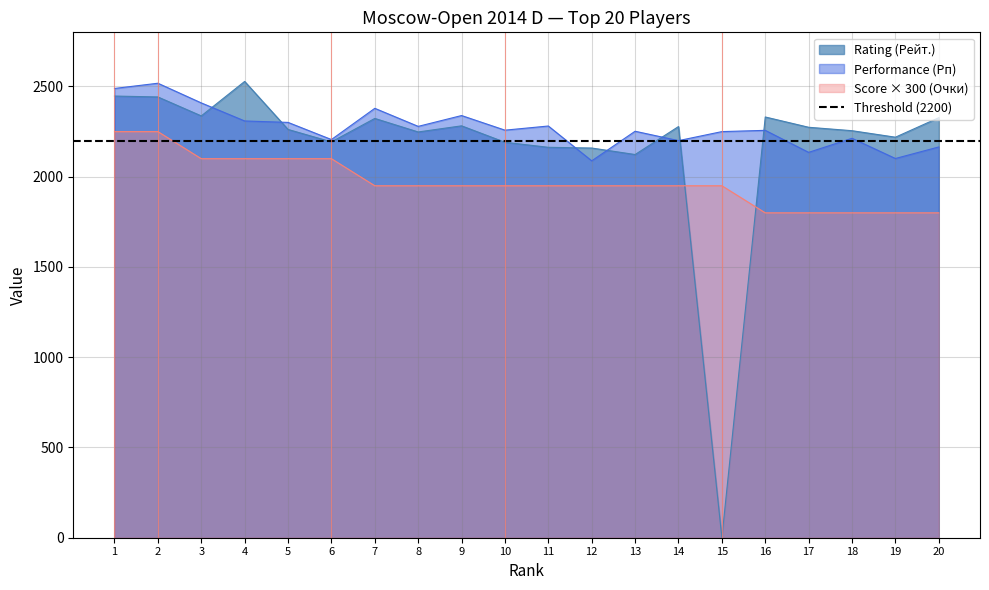

What is the total value across all series at 18?

6268